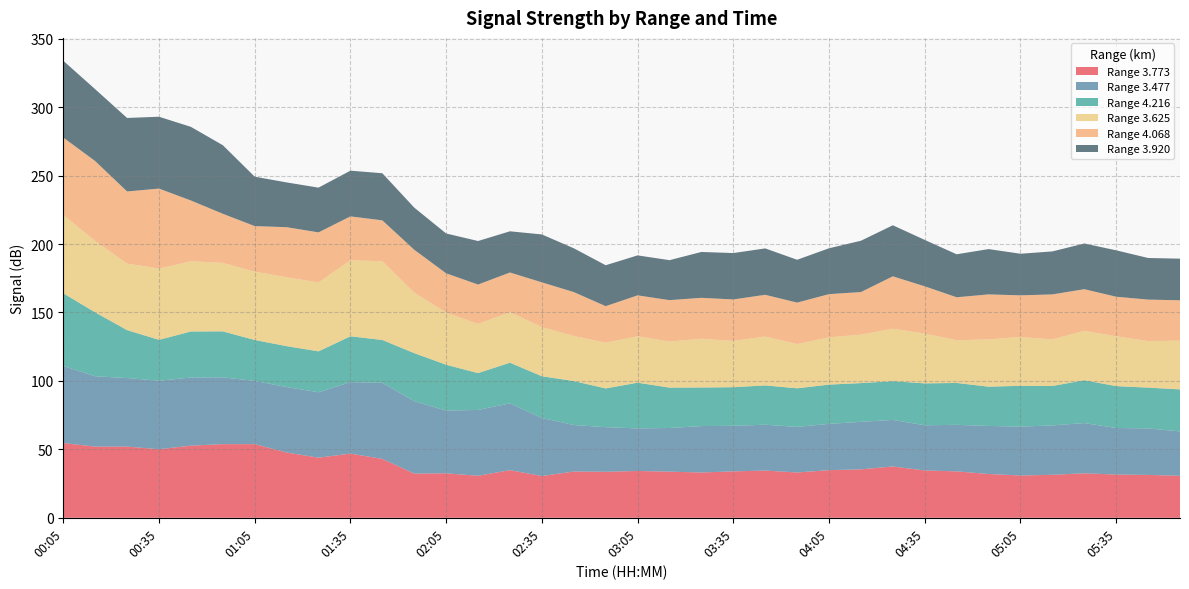

Reading left to right, what are all the values shown in this chart?

3.773: 00:05=54.6	00:15=52.0	00:25=52.0	00:35=50.1	00:45=52.7	00:55=53.8	01:05=53.8	01:15=47.7	01:25=43.9	01:35=46.9	01:45=43.0	01:55=32.3	02:05=32.5	02:15=30.7	02:25=34.8	02:35=30.5	02:45=33.8	02:55=33.6	03:05=34.2	03:15=33.7	03:25=33.1	03:35=33.9	03:45=34.5	03:55=33.1	04:05=34.8	04:15=35.4	04:25=37.5	04:35=34.6	04:45=33.9	04:55=32.0	05:05=30.9	05:15=31.4	05:25=32.5	05:35=31.6	05:45=31.3	05:55=30.7
3.477: 00:05=56.3	00:15=51.4	00:25=50.1	00:35=50.0	00:45=49.8	00:55=48.8	01:05=46.2	01:15=47.8	01:25=47.8	01:35=52.2	01:45=55.6	01:55=52.9	02:05=45.8	02:15=48.1	02:25=48.8	02:35=42.4	02:45=34.0	02:55=32.6	03:05=31.1	03:15=31.9	03:25=33.9	03:35=33.3	03:45=33.5	03:55=33.3	04:05=33.8	04:15=34.7	04:25=34.0	04:35=33.0	04:45=34.0	04:55=35.1	05:05=35.7	05:15=36.1	05:25=36.7	05:35=34.0	05:45=34.0	05:55=32.4
4.216: 00:05=53.1	00:15=46.7	00:25=35.0	00:35=29.9	00:45=33.6	00:55=33.6	01:05=29.9	01:15=29.9	01:25=29.9	01:35=33.5	01:45=31.3	01:55=35.1	02:05=33.5	02:15=26.9	02:25=29.7	02:35=30.5	02:45=32.1	02:55=28.3	03:05=33.4	03:15=29.5	03:25=28.2	03:35=28.2	03:45=28.7	03:55=28.2	04:05=28.7	04:15=28.3	04:25=28.3	04:35=30.6	04:45=30.6	04:55=28.7	05:05=29.8	05:15=28.8	05:25=31.3	05:35=30.6	05:45=29.8	05:55=30.7
3.625: 00:05=57.3	00:15=52.1	00:25=48.6	00:35=52.1	00:45=51.3	00:55=50.0	01:05=49.9	01:15=50.3	01:25=50.3	01:35=55.5	01:45=57.5	01:55=44.2	02:05=38.1	02:15=35.9	02:25=36.9	02:35=35.9	02:45=32.9	02:55=33.4	03:05=33.9	03:15=33.6	03:25=35.6	03:35=33.8	03:45=35.7	03:55=32.3	04:05=34.5	04:15=35.4	04:25=38.3	04:35=36.4	04:45=31.2	04:55=34.5	05:05=35.7	05:15=34.0	05:25=36.1	05:35=36.4	05:45=34.0	05:55=35.6
4.068: 00:05=56.5	00:15=58.4	00:25=52.7	00:35=58.4	00:45=44.4	00:55=35.9	01:05=33.3	01:15=36.6	01:25=36.6	01:35=32.1	01:45=29.9	01:55=31.3	02:05=28.7	02:15=28.8	02:25=29.0	02:35=32.7	02:45=32.1	02:55=26.7	03:05=29.9	03:15=30.3	03:25=29.9	03:35=30.3	03:45=30.5	03:55=30.3	04:05=31.6	04:15=31.1	04:25=38.3	04:35=34.5	04:45=31.4	04:55=32.9	05:05=30.4	05:15=32.9	05:25=30.4	05:35=28.9	05:45=30.3	05:55=29.5
3.920: 00:05=56.1	00:15=52.5	00:25=53.7	00:35=52.5	00:45=53.8	00:55=50.1	01:05=36.1	01:15=32.7	01:25=32.7	01:35=33.4	01:45=34.4	01:55=30.8	02:05=29.1	02:15=31.8	02:25=30.1	02:35=35.0	02:45=32.0	02:55=29.9	03:05=29.2	03:15=29.2	03:25=33.5	03:35=33.9	03:45=33.9	03:55=31.3	04:05=33.5	04:15=37.5	04:25=37.3	04:35=33.9	04:45=31.4	04:55=33.1	05:05=30.4	05:15=31.4	05:25=33.4	05:35=33.9	05:45=30.4	05:55=30.4